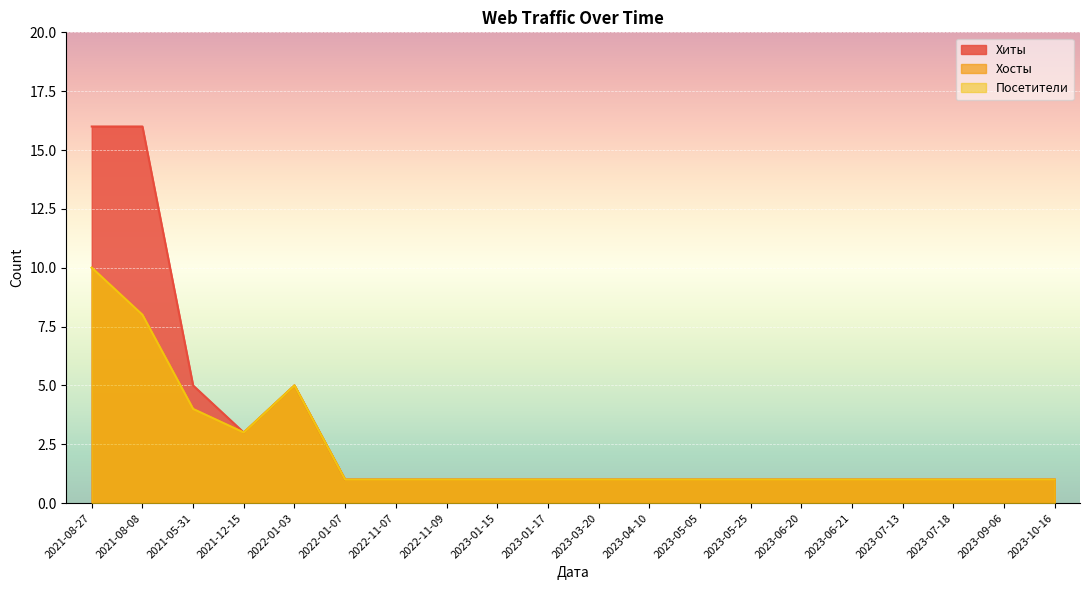

Which category has the lowest value in the Хиты series?

2022-01-07